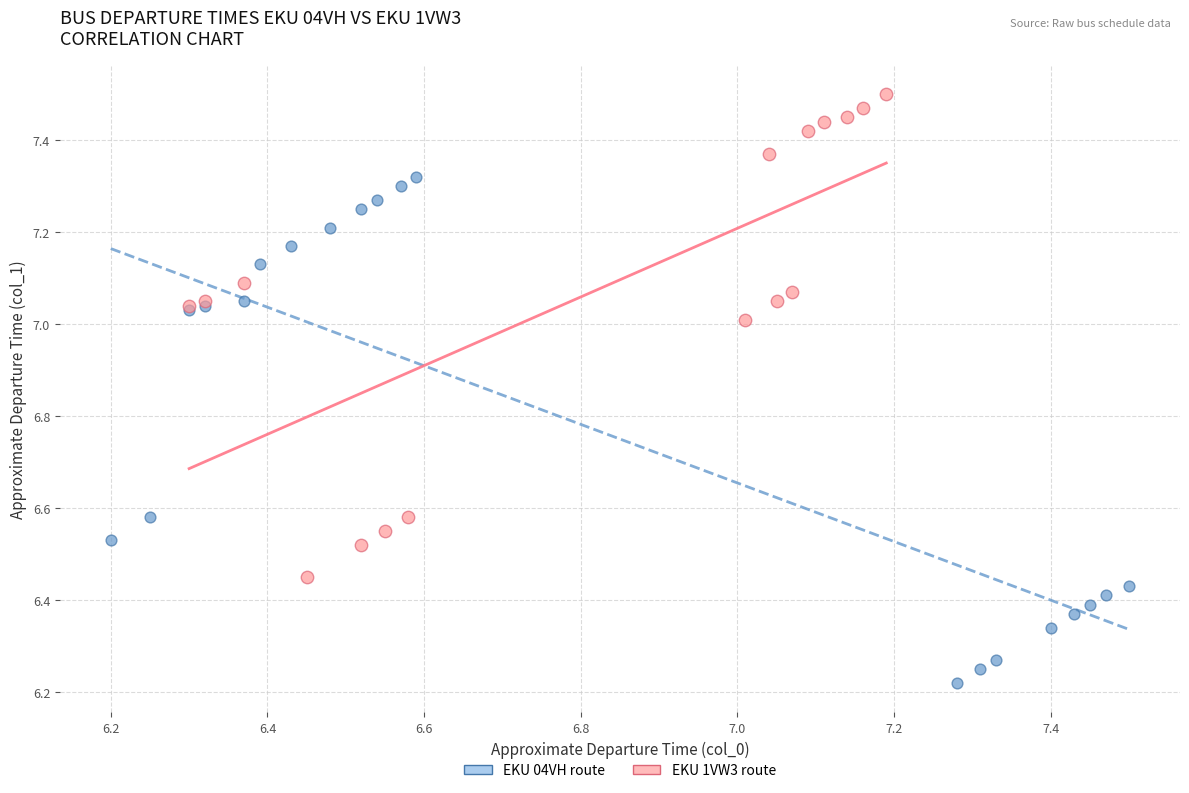

Which series contains the lowest Y value?

EKU 04VH route